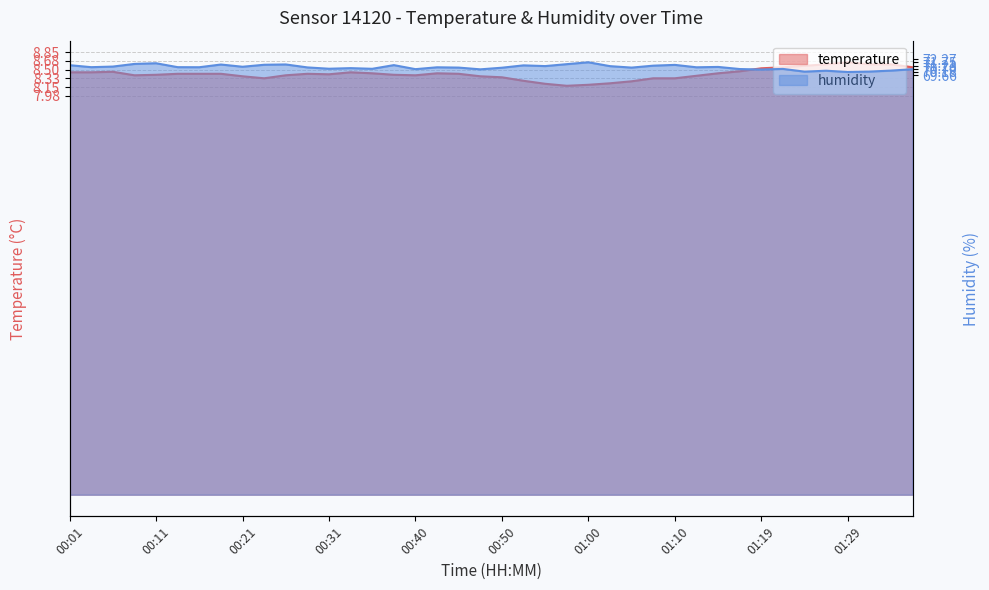

What is the average value of the temperature series?

8.4